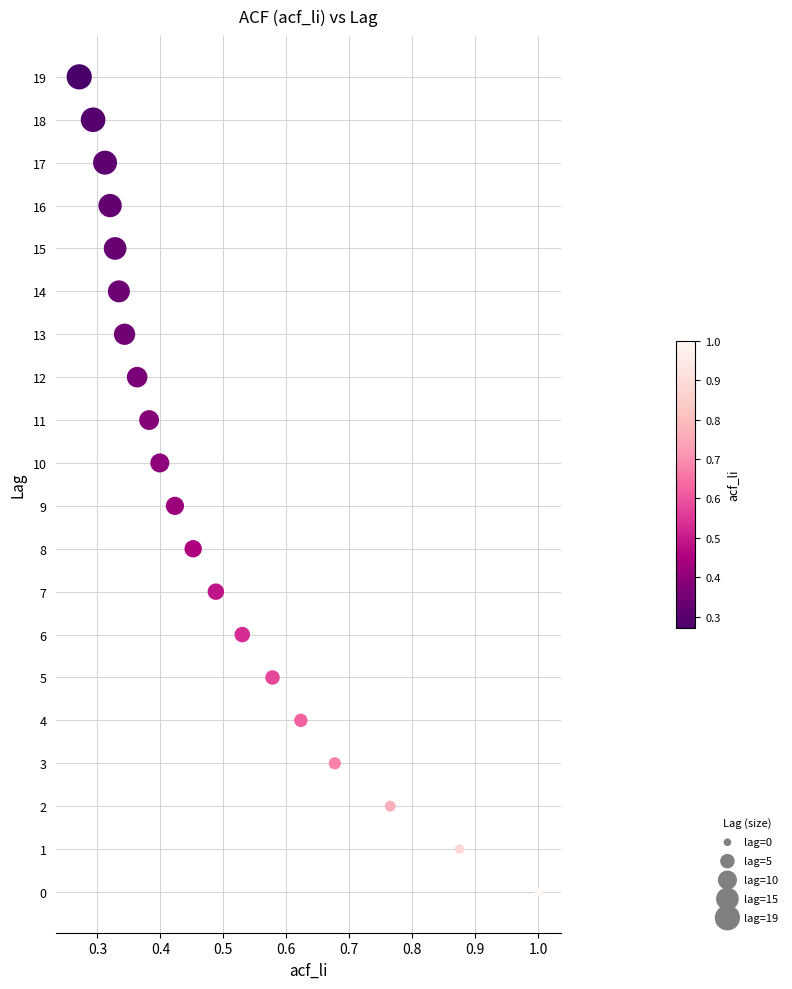

What is the range of Y values (max minus min)?

19